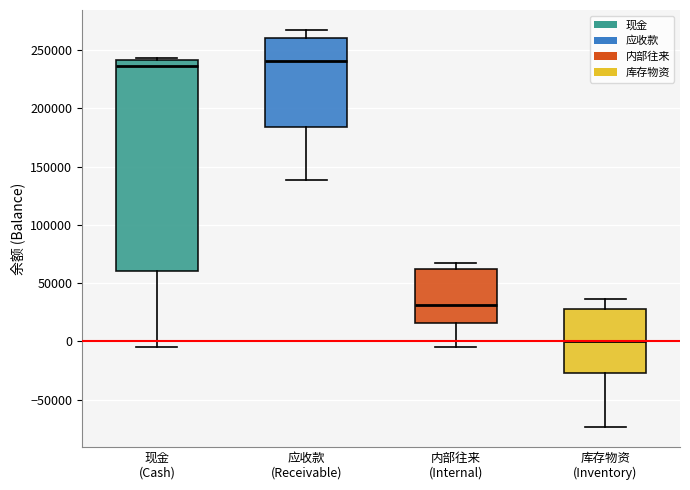

Reading left to right, transcribe this box plot: for each box, give where its median line is, the range the box spans, and where its two whiskers end, as read against the y-axis. The values are not printed on the chart, so give them approximately, as read against the axis.

现金 (Cash): median 235000, box 60000 to 240000, whiskers -5000 to 245000
应收款 (Receivable): median 240000, box 185000 to 260000, whiskers 140000 to 270000
内部往来 (Internal): median 30000, box 15000 to 60000, whiskers -5000 to 65000
库存物资 (Inventory): median 0, box -30000 to 30000, whiskers -75000 to 35000